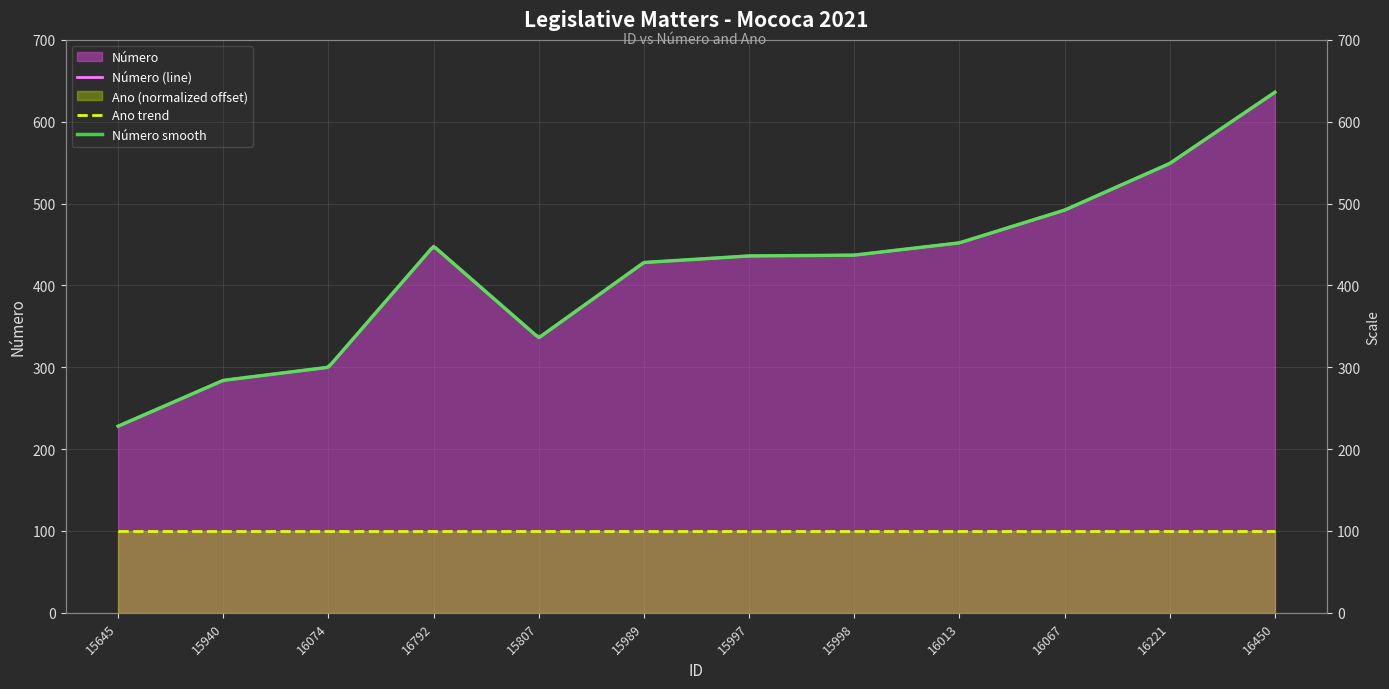

What is the sum of the values at 16450 and 15645?

864